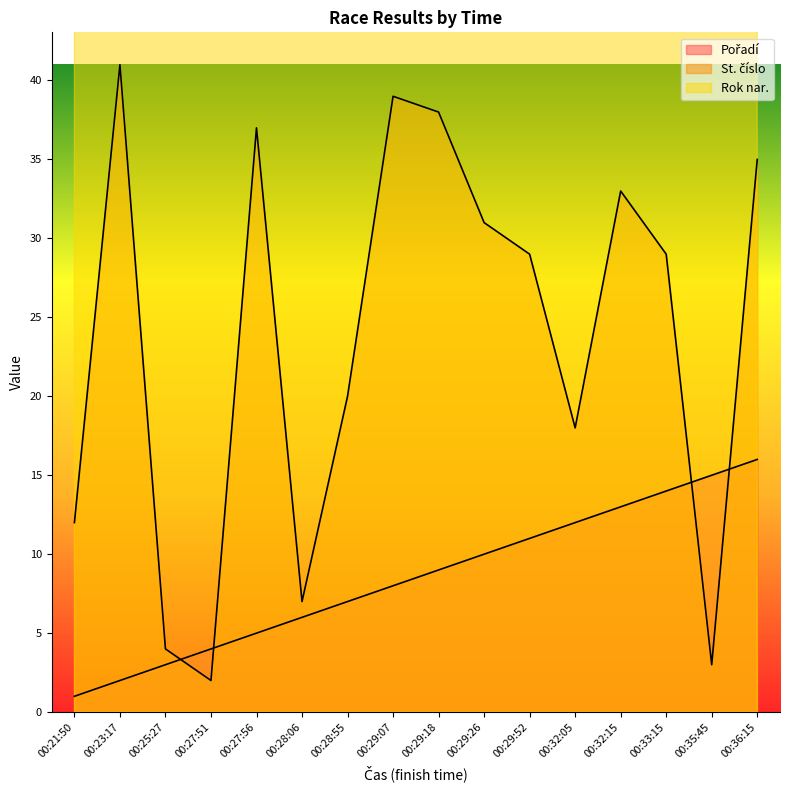

Which series has the widest spread of values?

St. číslo (line)